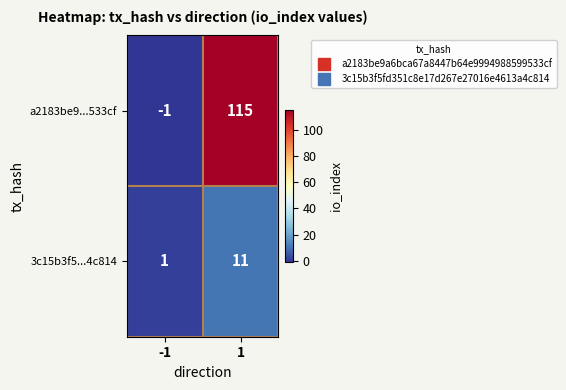

Count the number of categories in the chart.

2